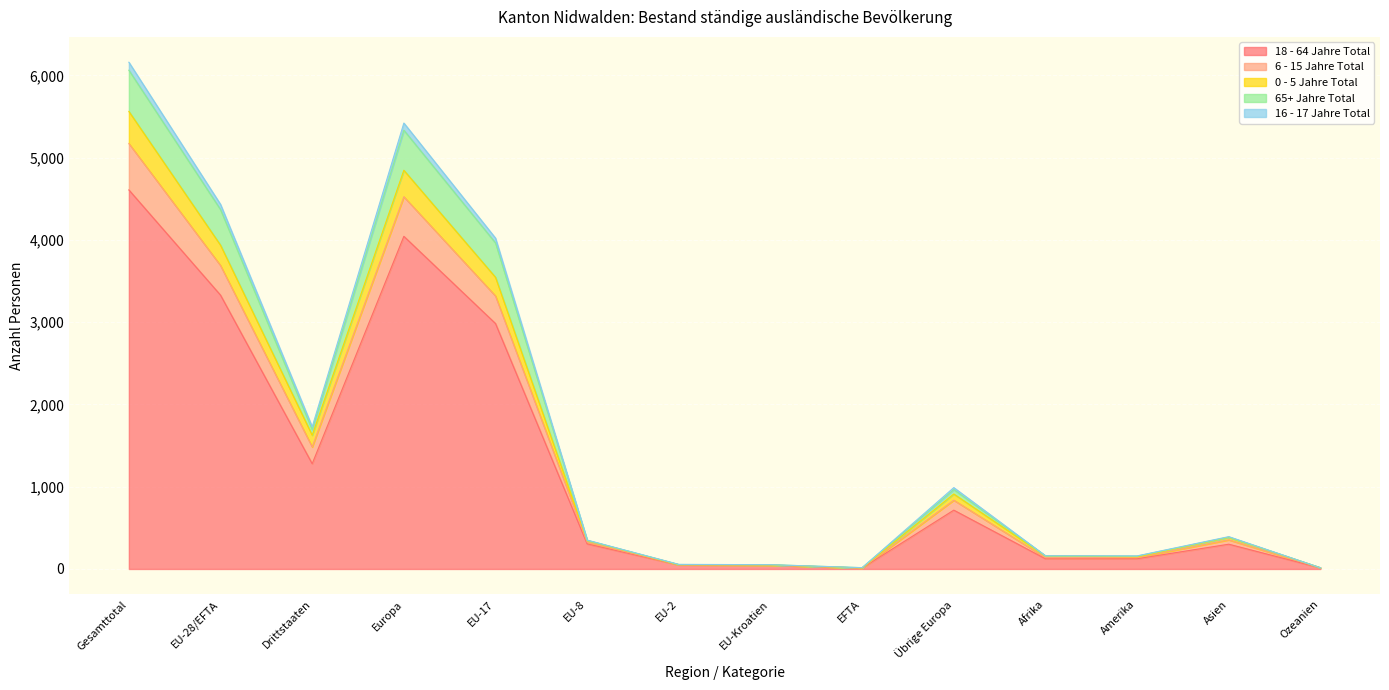

True or false: 16 - 17 Jahre Total and 18 - 64 Jahre Total intersect in this chart.

False